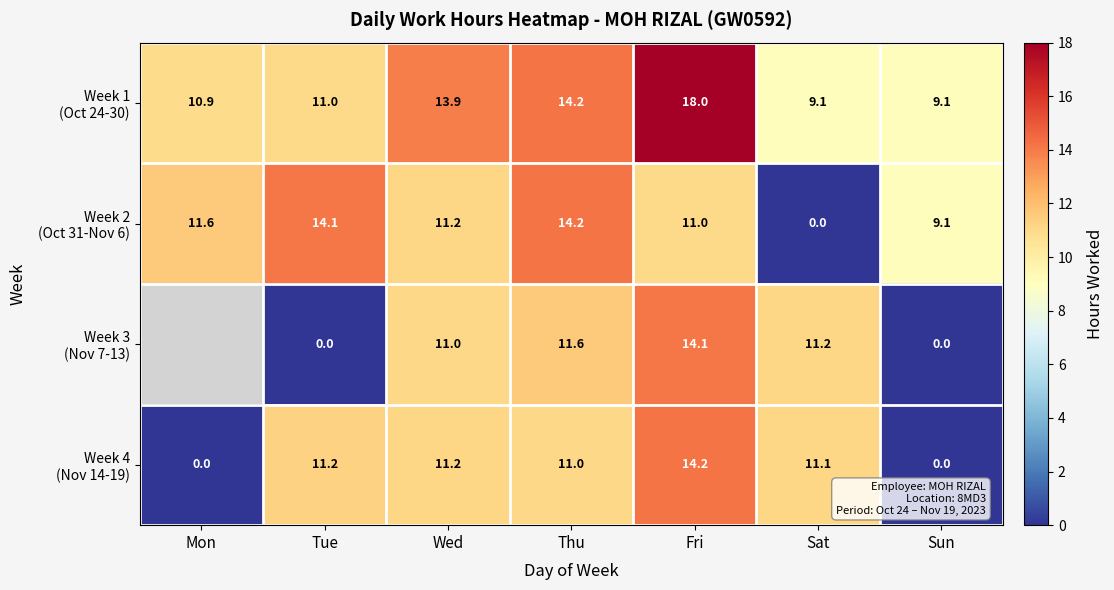

True or false: Week 4 (Nov 14-19) has a value of 11.2 at Wed.

True